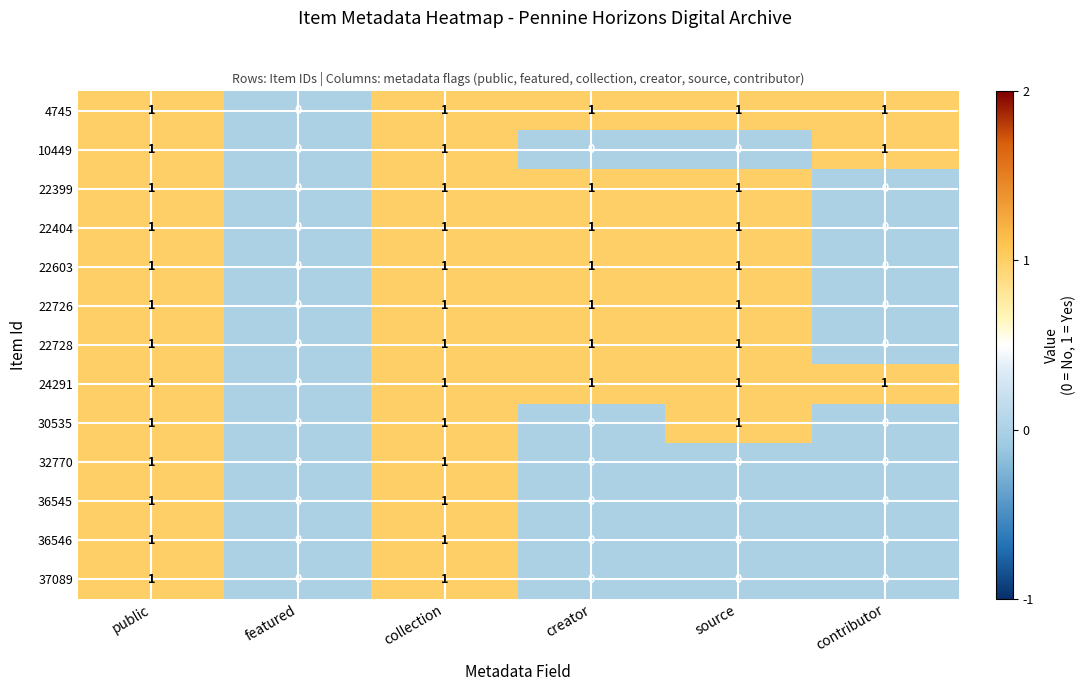

Is it true that 30535 equals 0 at contributor?

True